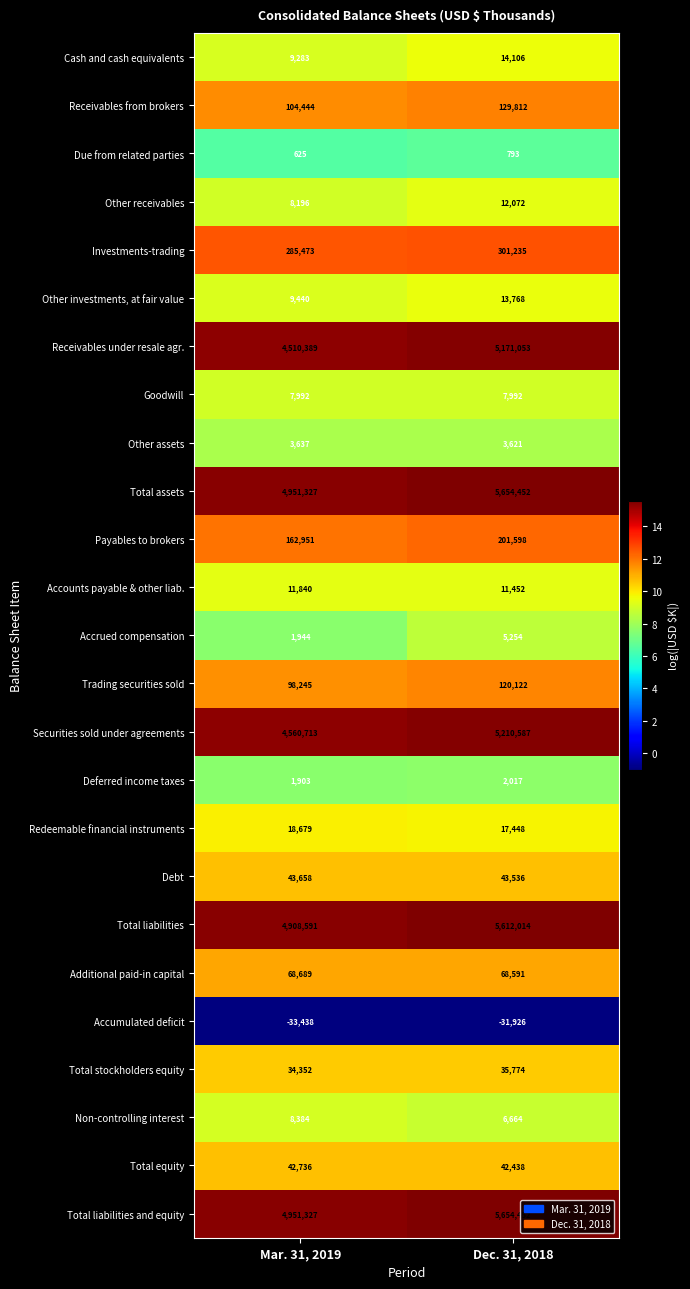

Count the number of categories in the chart.

2